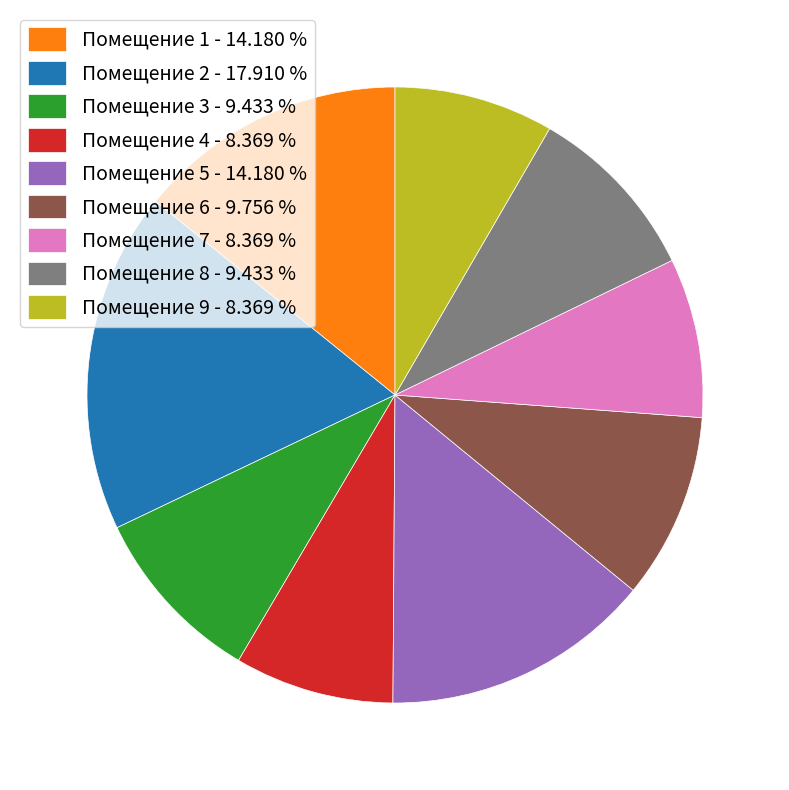

Is there a majority slice in this chart?

No